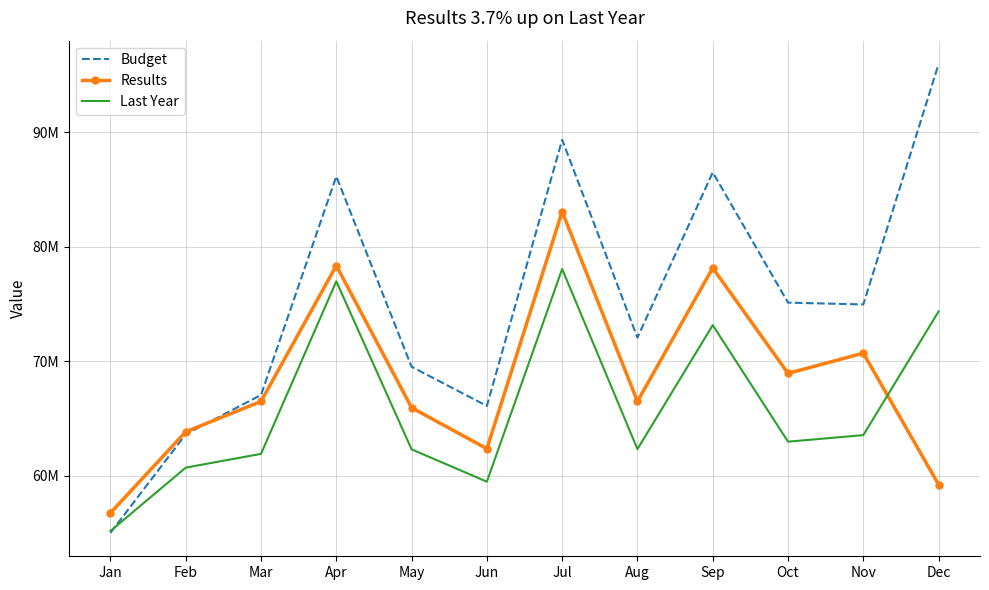

Which series has the largest total across all categories?

Budget